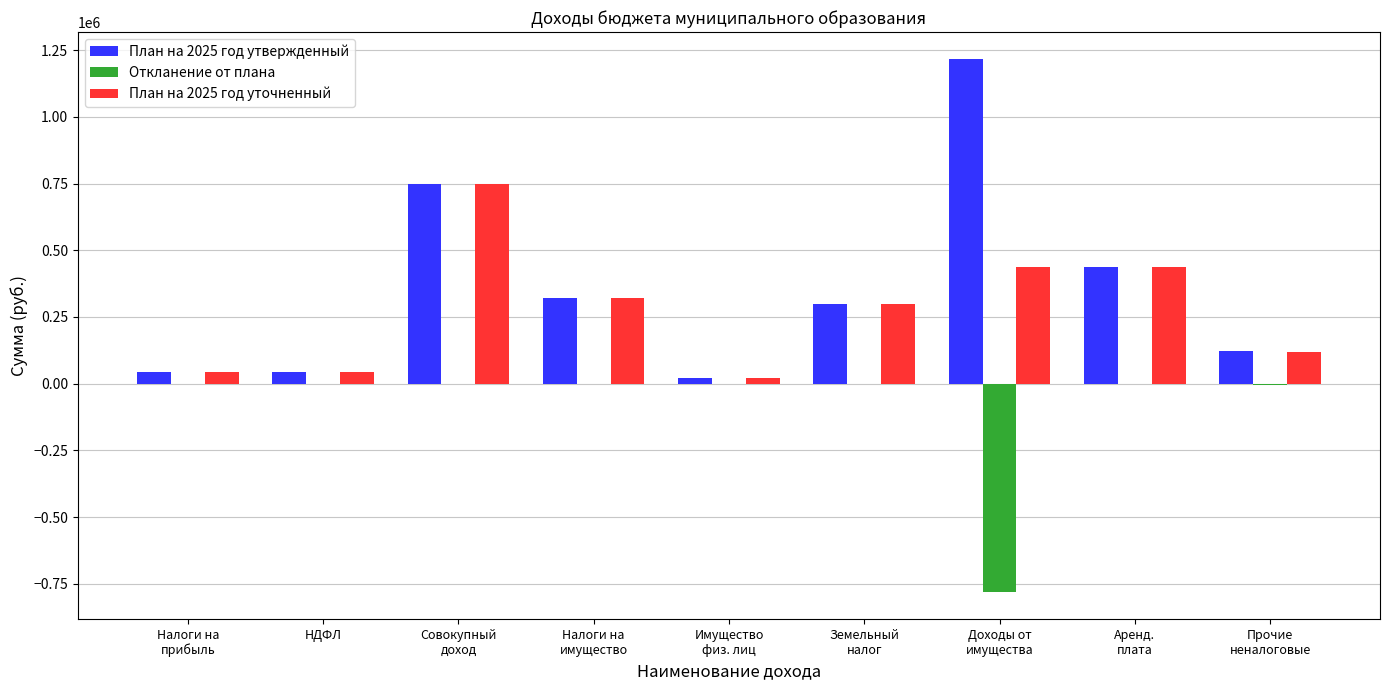

What is the sum of all Откланение от плана values?

-785952.7